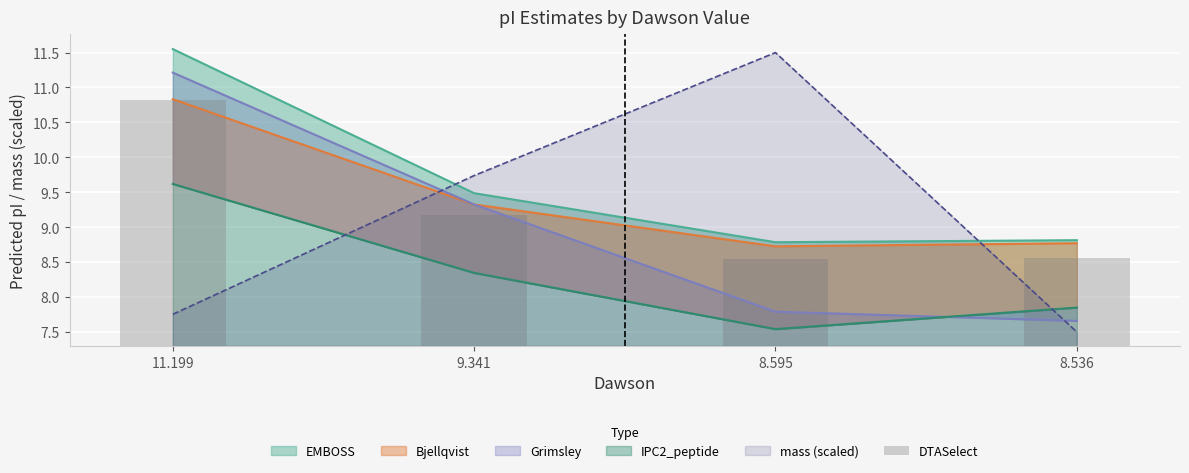

List the labels in order of value, largest first.

11.199, 9.341, 8.536, 8.595